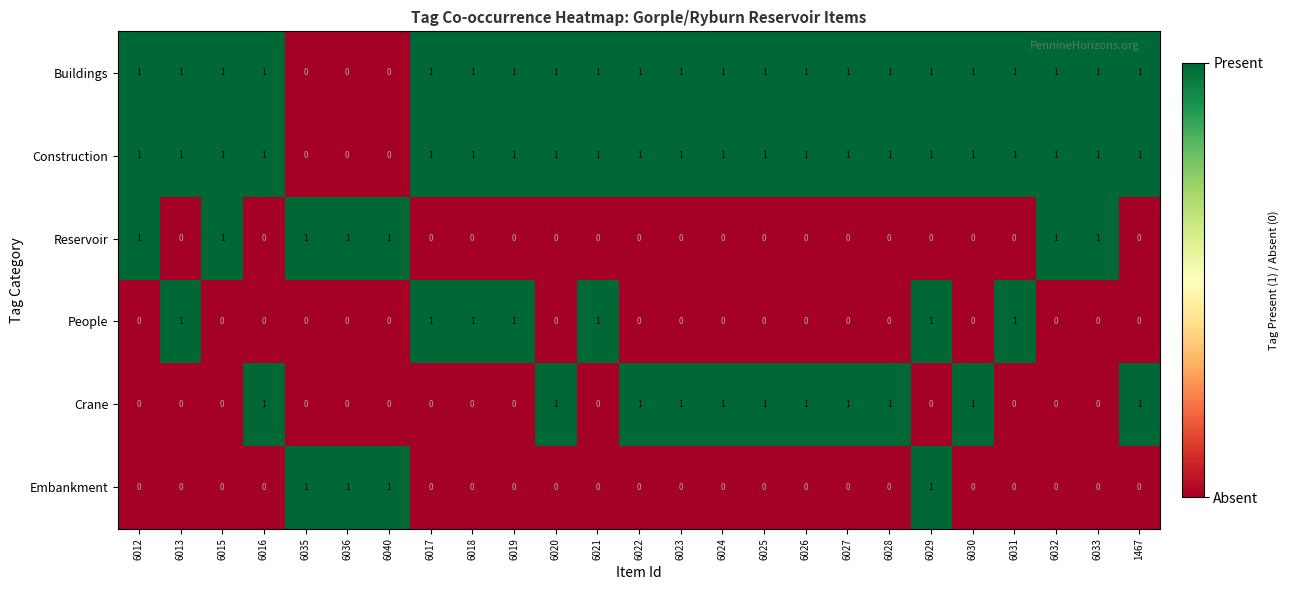

What is the total value across all series at 6025?

3